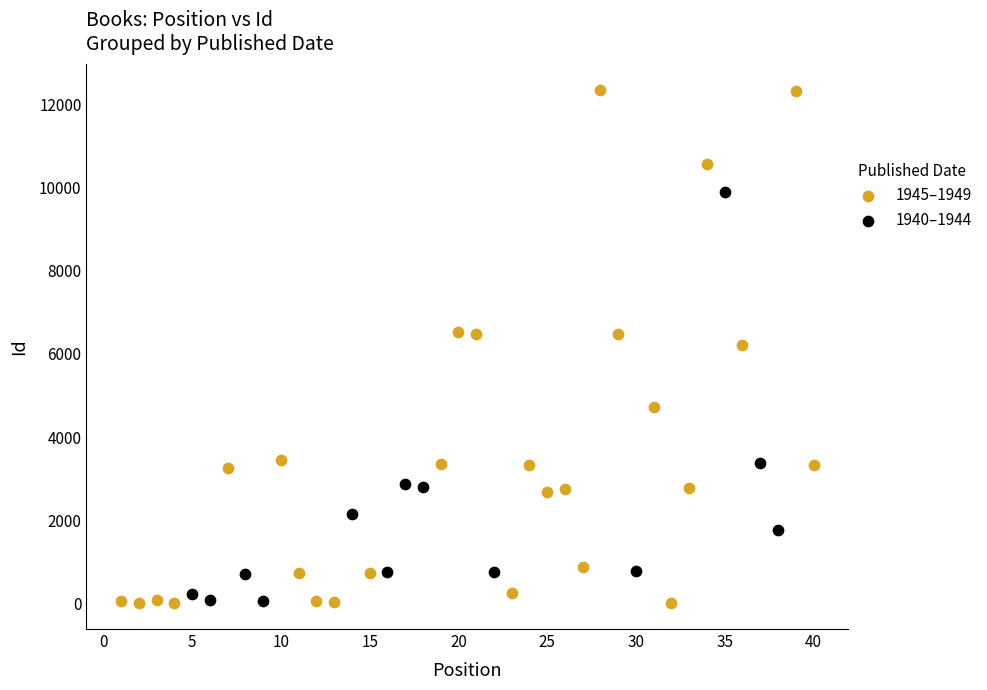

Which series has the largest Y range (max minus min)?

1945–1949